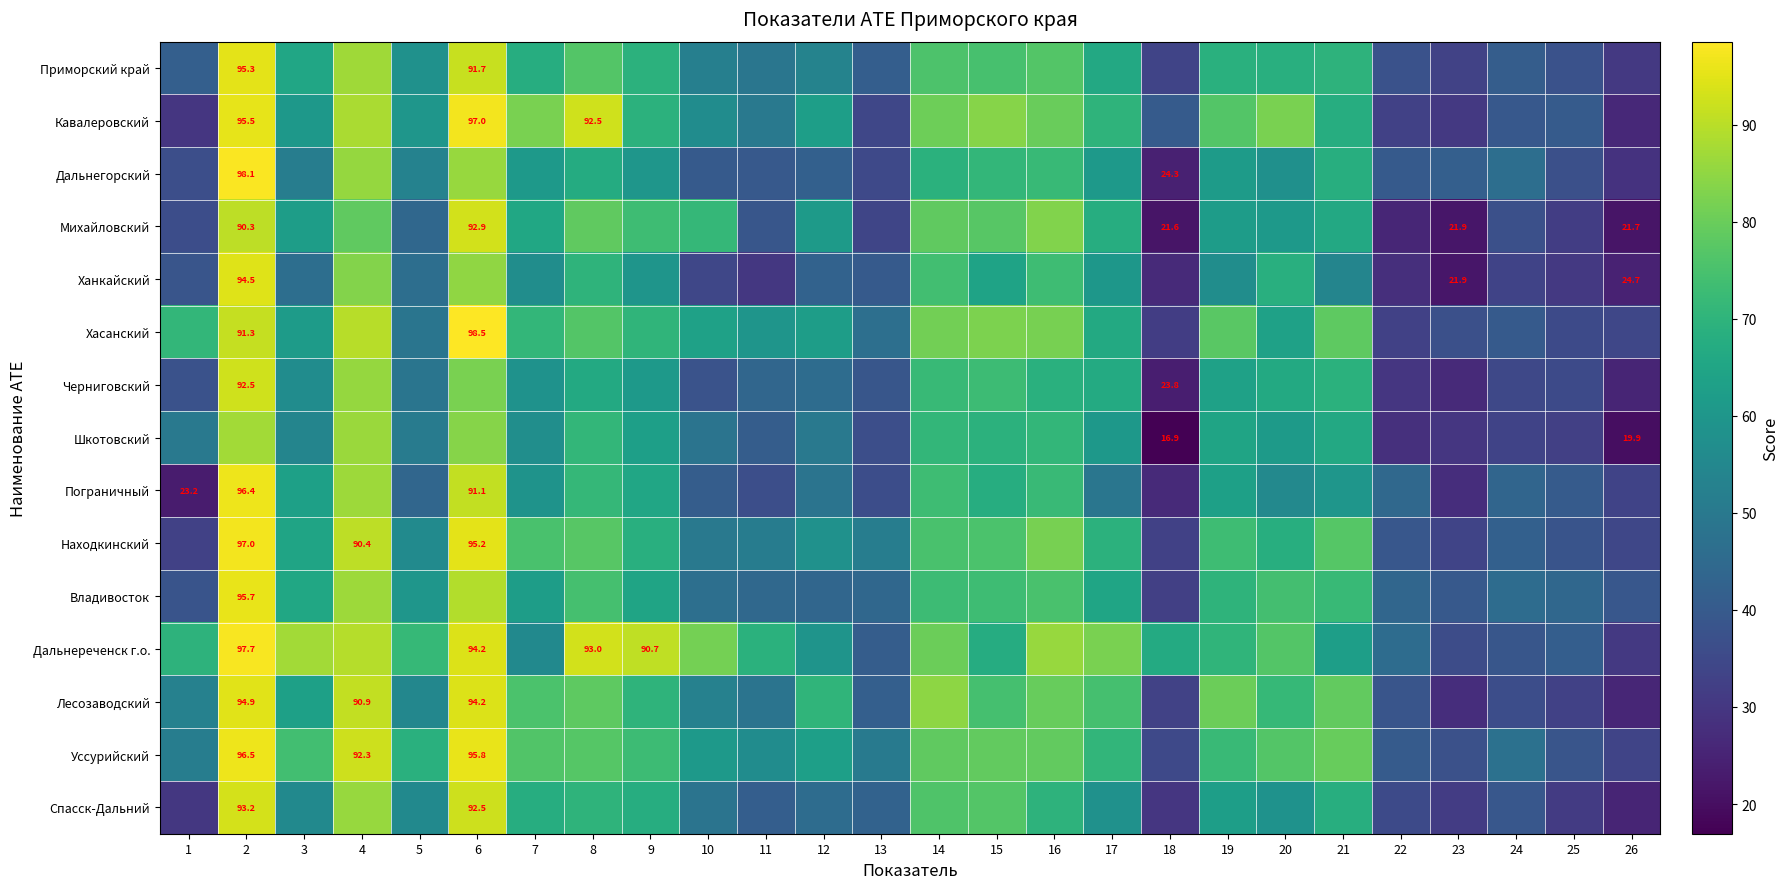

What is the greatest value displayed?

98.5